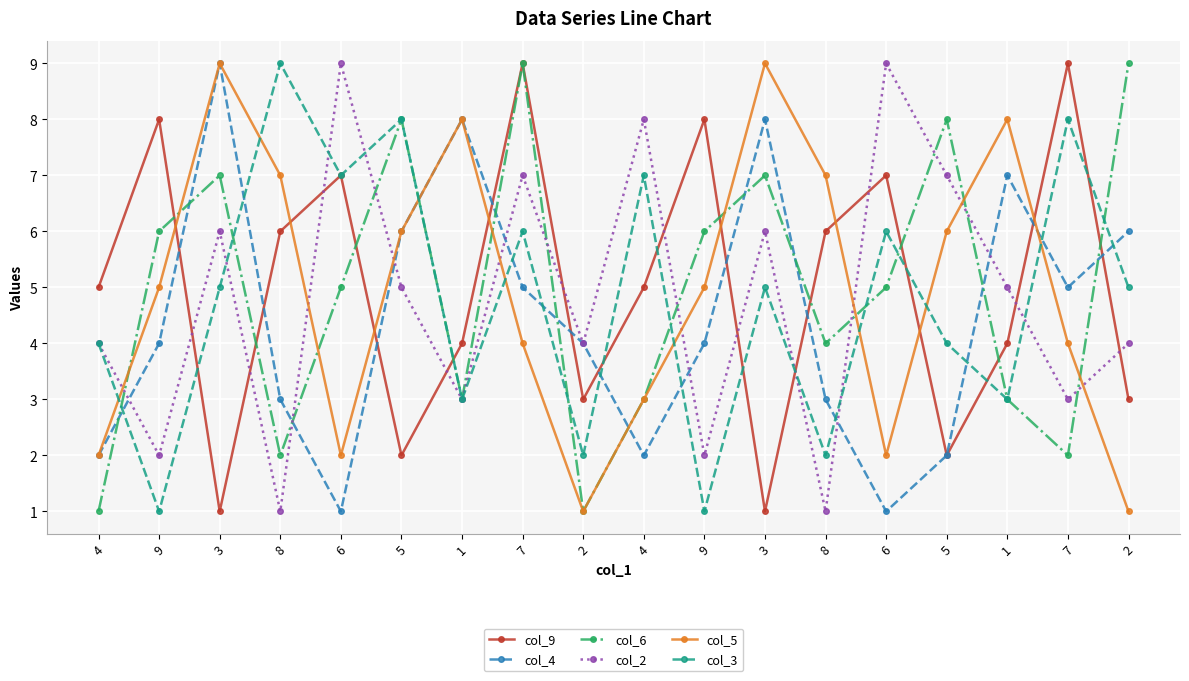

Count the number of categories in the chart.

18